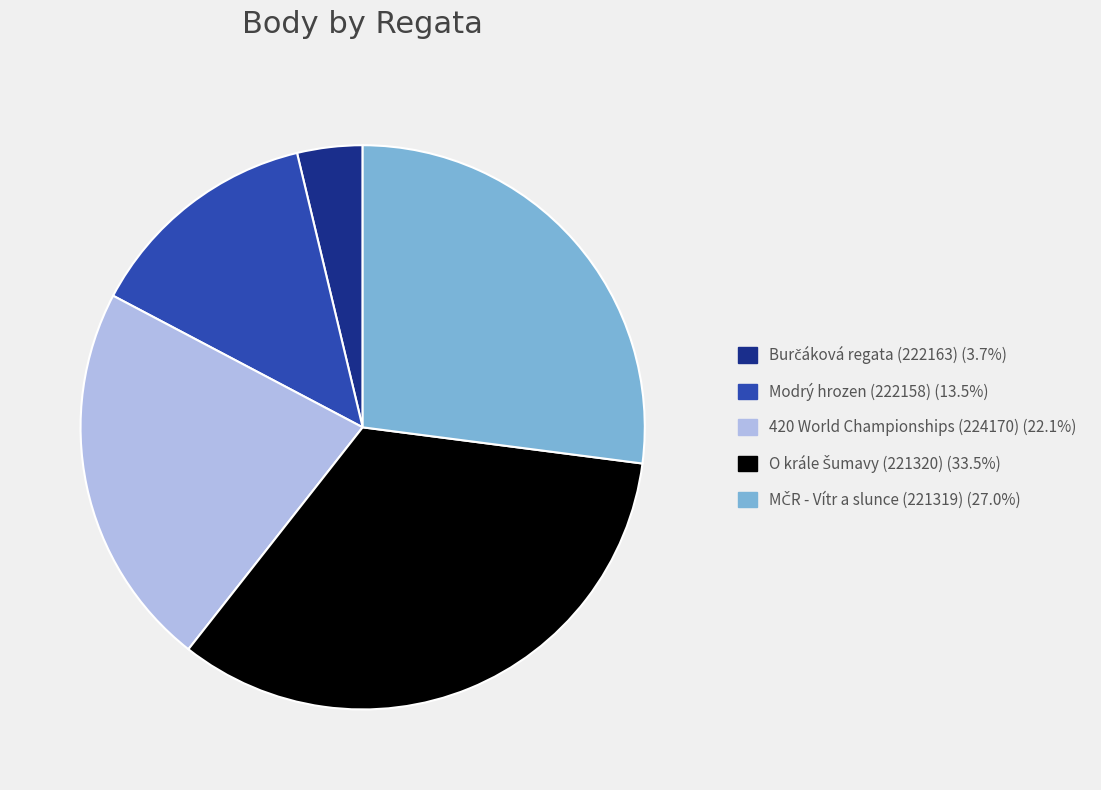

Is there any slice that represents more than half of the pie?

No